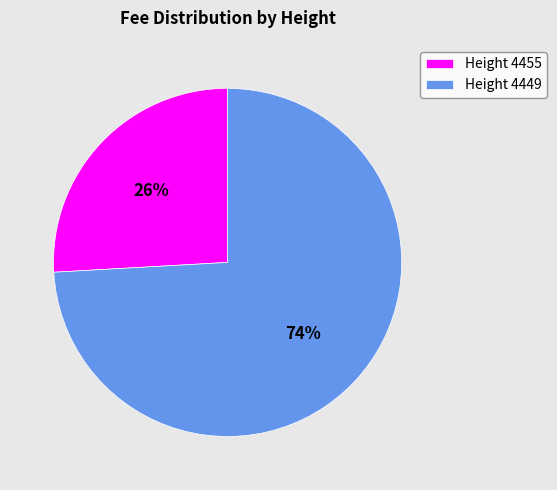

The Height 4455 slice represents 26% of the pie. True or false?

True